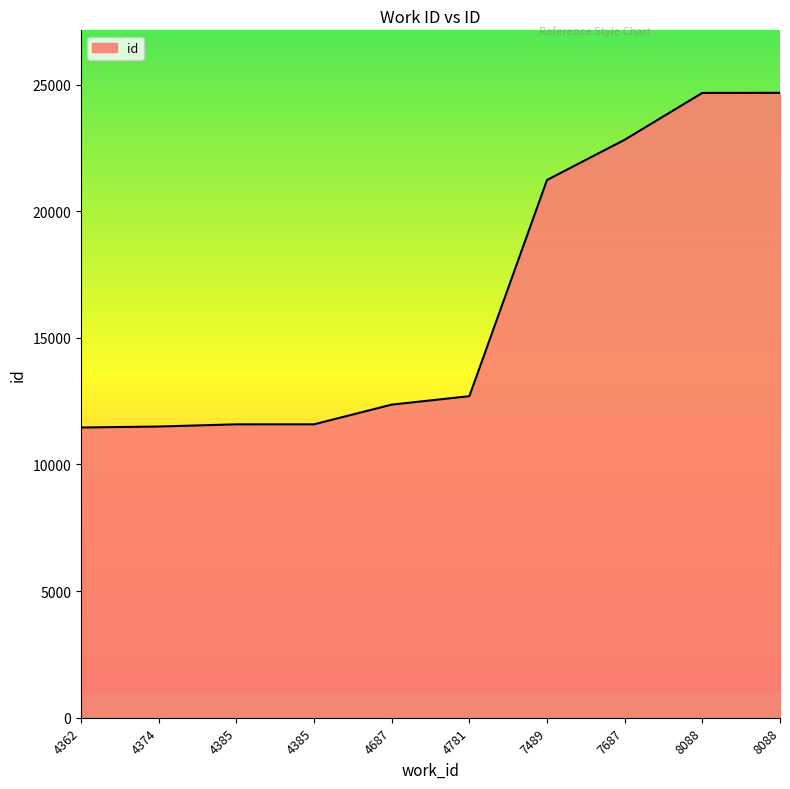

Reading left to right, transcribe all the data shown in this chart.

4362=11459	4374=11498	4385=11585	4385=11586	4687=12363	4781=12696	7489=21232	7687=22821	8088=24671	8088=24674